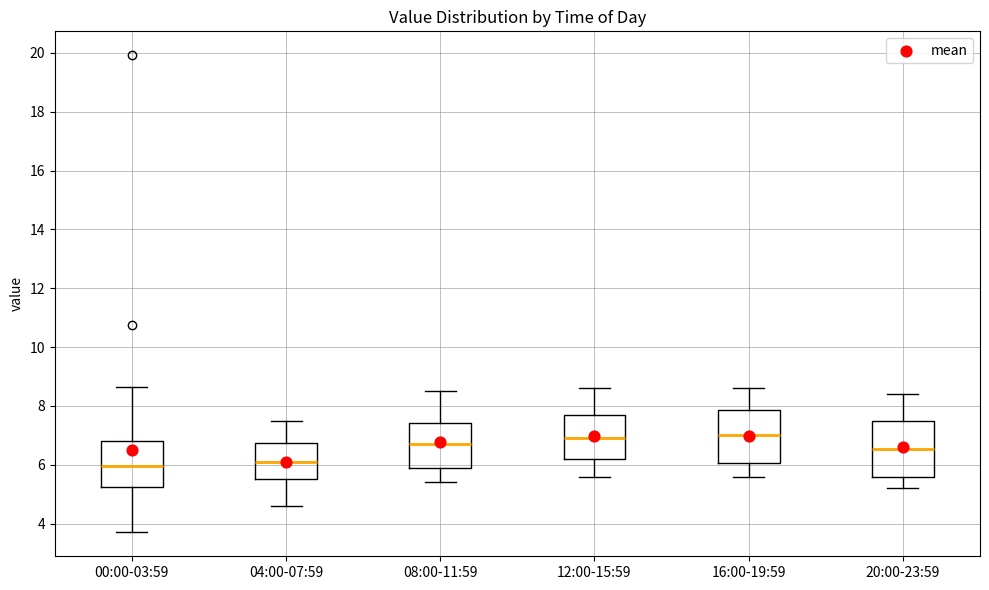

Reading left to right, read every box against the y-axis: the position of its median line, the range the box covers, and the ends of its whiskers. The values are not printed on the chart, so give them approximately, as read against the axis.

00:00-03:59: median 6.0, box 5.2 to 6.8, whiskers 3.8 to 8.6
04:00-07:59: median 6.2, box 5.6 to 6.8, whiskers 4.6 to 7.6
08:00-11:59: median 6.8, box 5.8 to 7.4, whiskers 5.4 to 8.6
12:00-15:59: median 7.0, box 6.2 to 7.8, whiskers 5.6 to 8.6
16:00-19:59: median 7.0, box 6.0 to 7.8, whiskers 5.6 to 8.6
20:00-23:59: median 6.6, box 5.6 to 7.6, whiskers 5.2 to 8.4